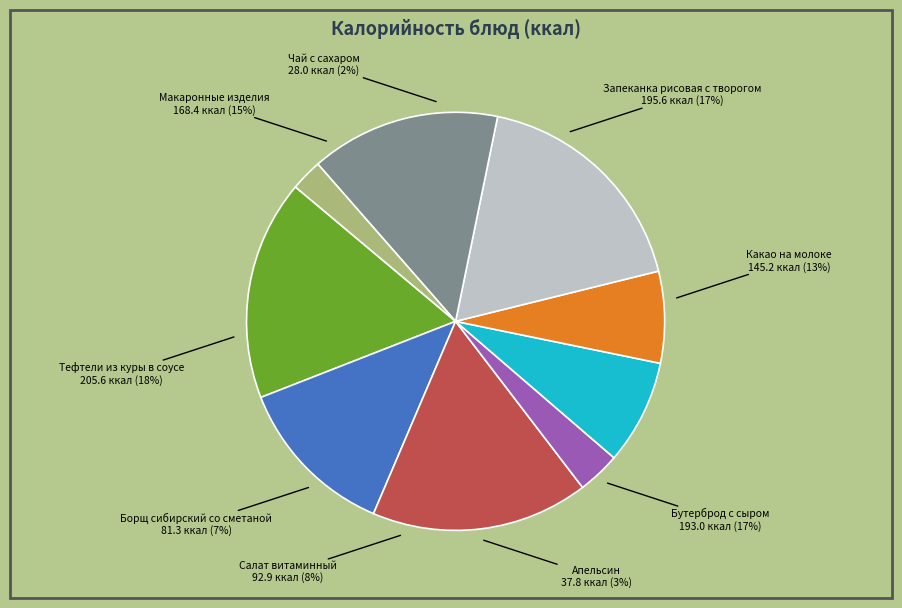

How many slices are in this pie chart?

9